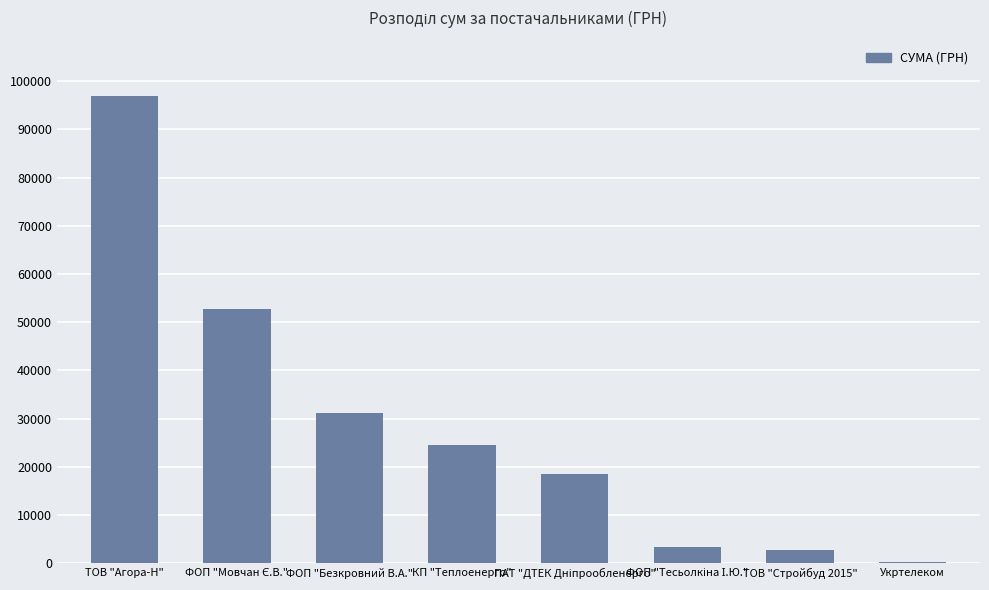

What is the minimum value shown in the chart?

339.0